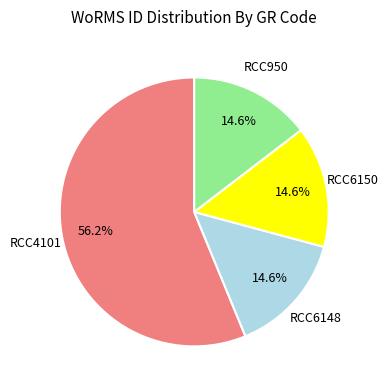

Is there any slice that represents more than half of the pie?

Yes